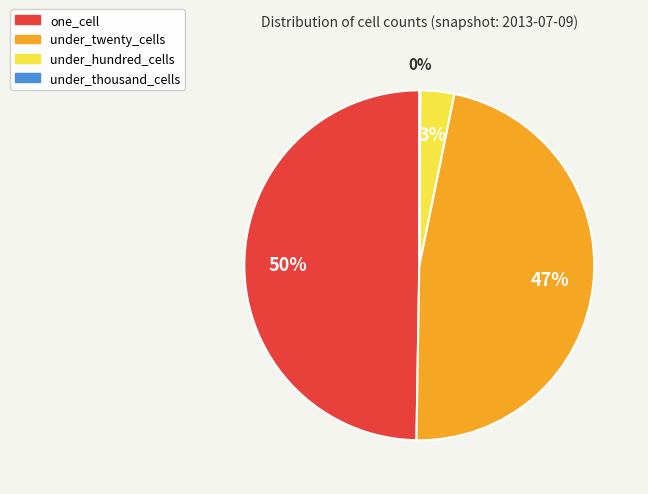

Which slice is the largest?

one_cell